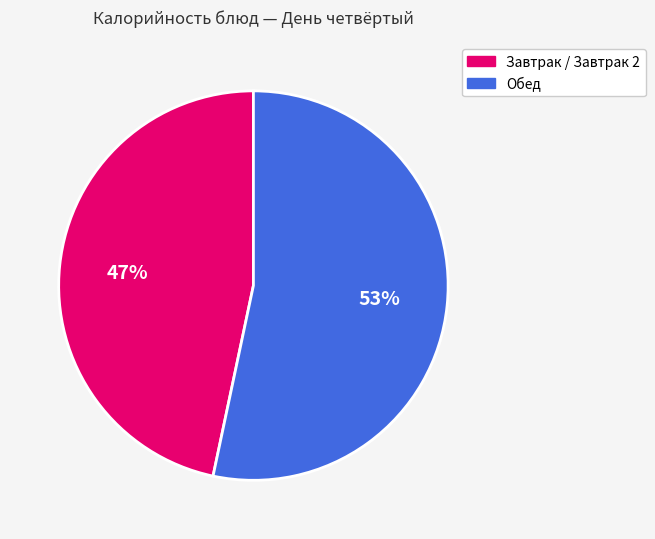

Count the number of slices in the pie.

2